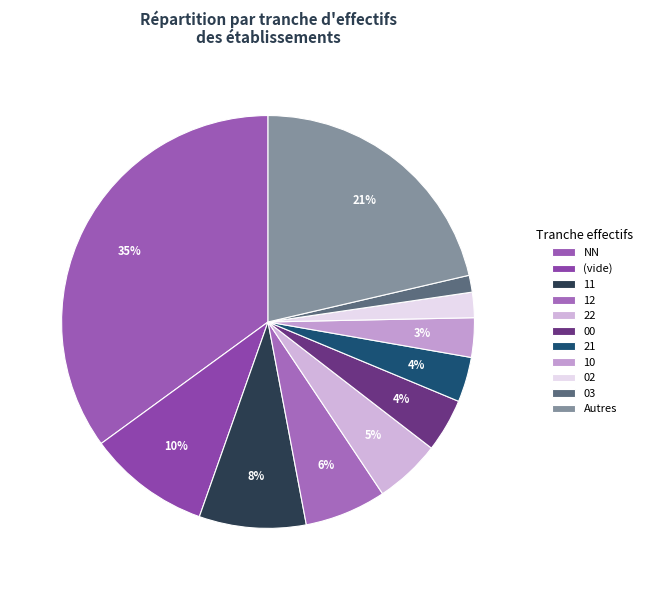

How many slices are in this pie chart?

11